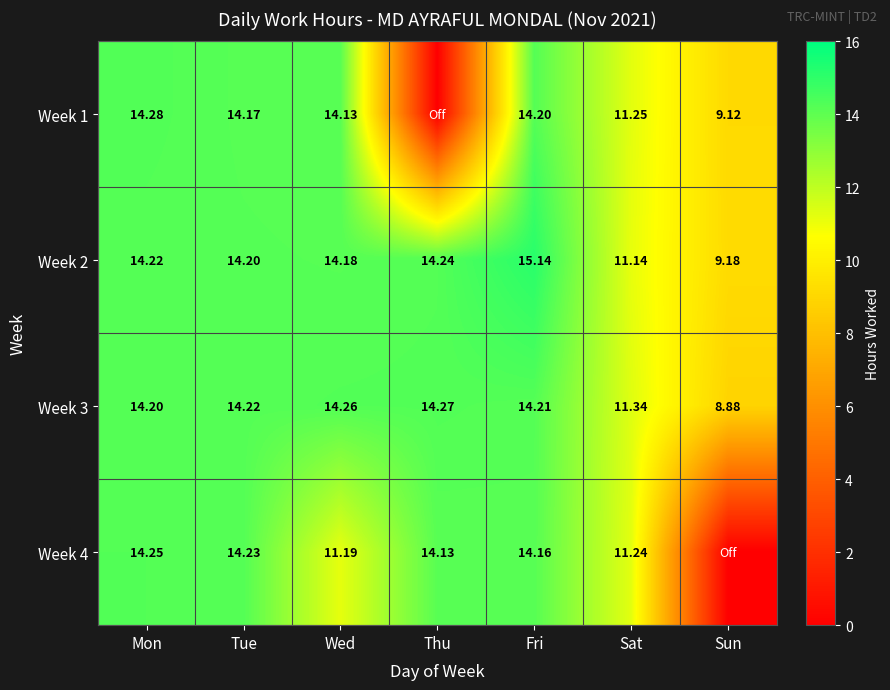

At Fri, list the series in order from largest to smallest.

Week 2, Week 3, Week 1, Week 4